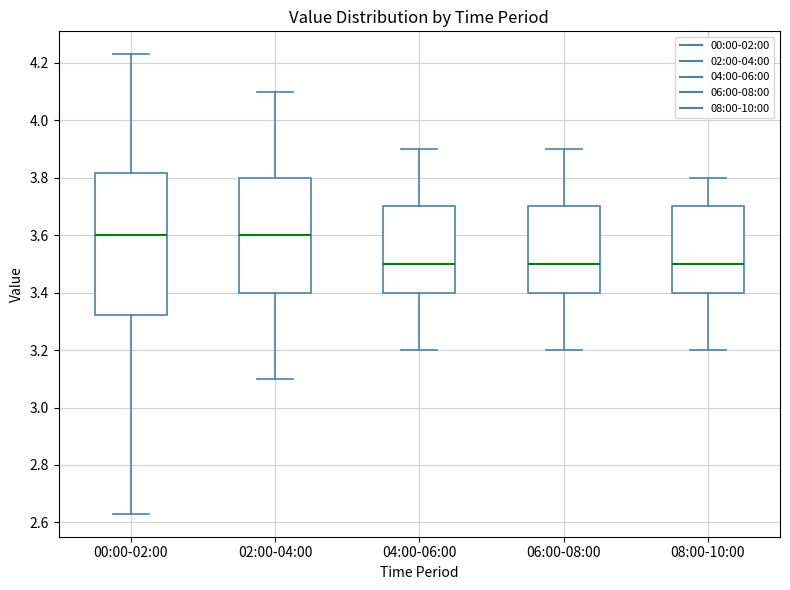

Where is the upper edge of the box for 08:00-10:00 on the y-axis? The values are not printed on the chart, so give them approximately, as read against the axis.

3.70